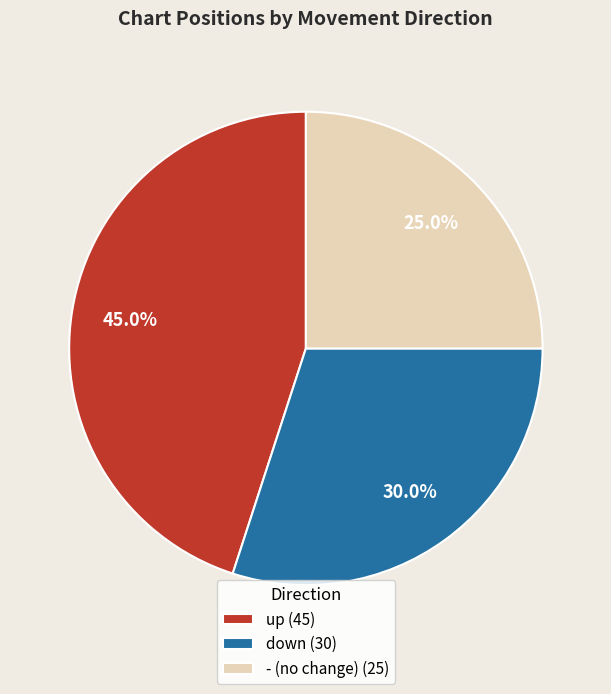

To the nearest percent, what is the difference between the largest and smallest slice percentages?

20%